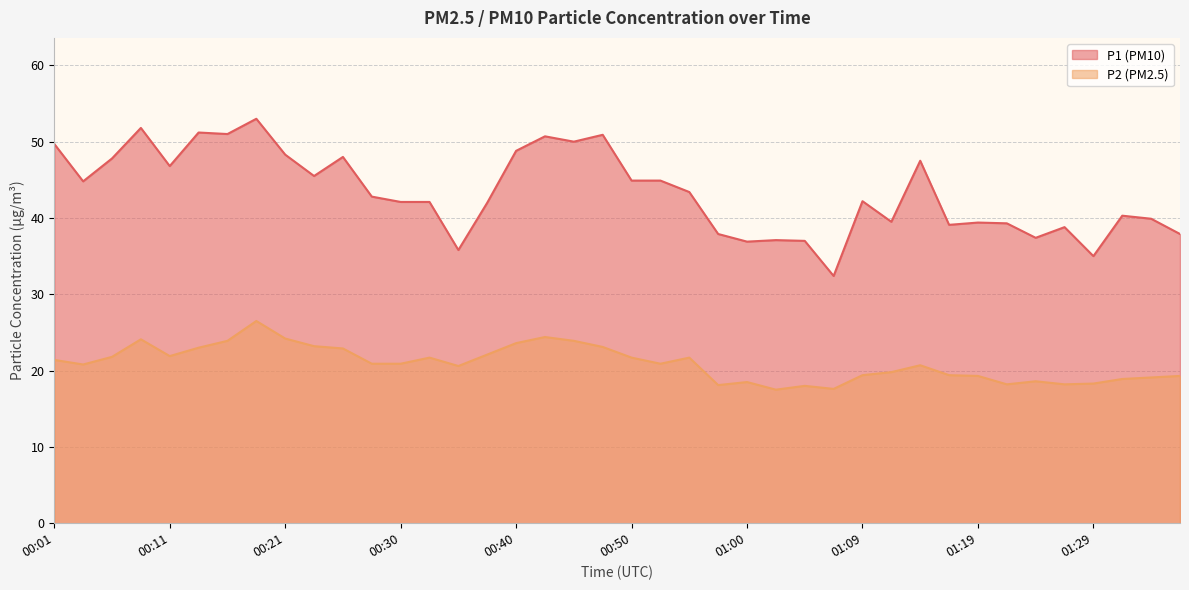

At which category is the sum across all series the highest?

00:18